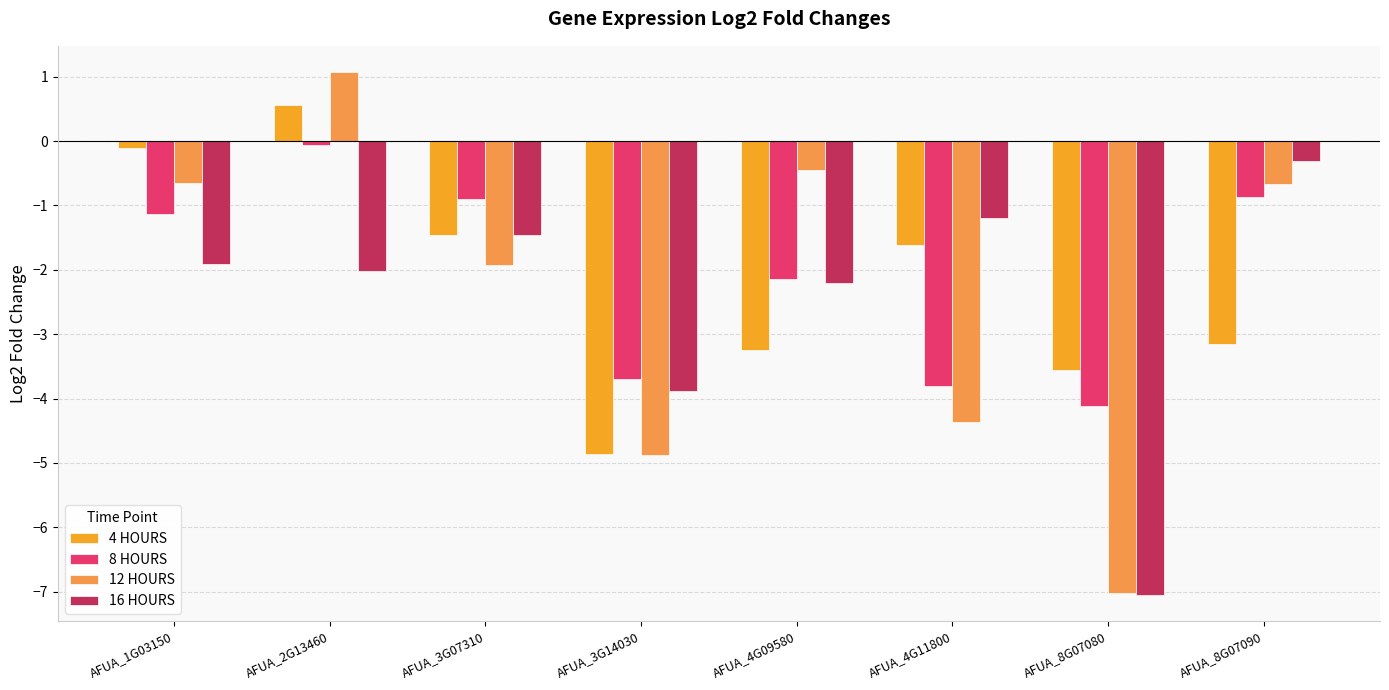

Count the number of categories in the chart.

8